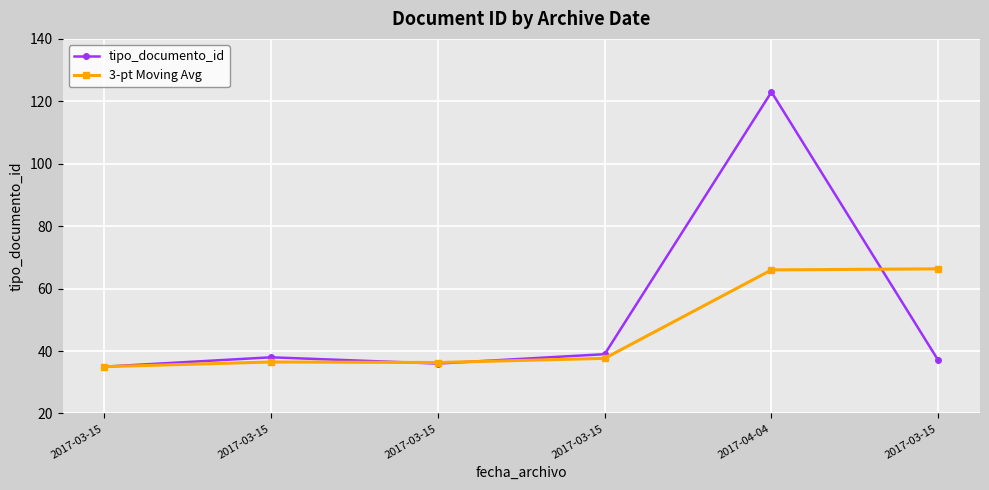

Which series has the largest range (max minus min)?

tipo_documento_id